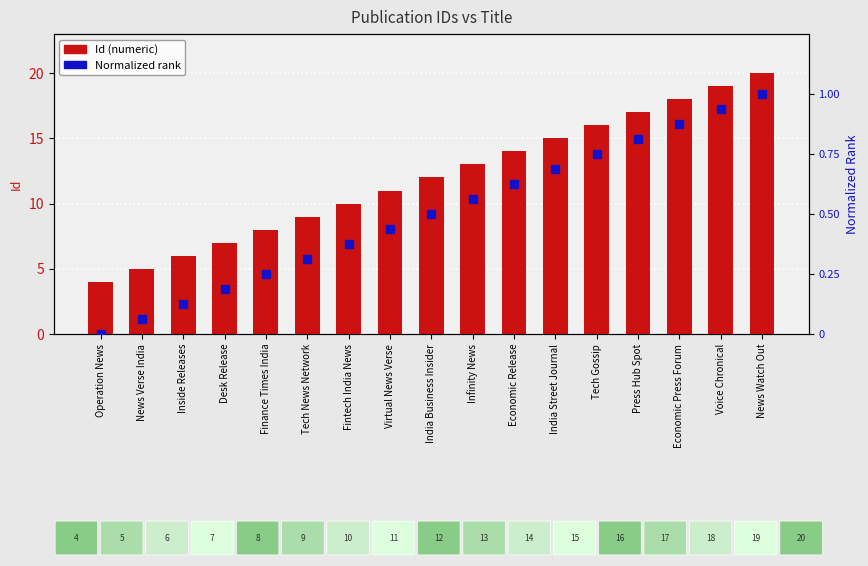

Is the value of Normalized rank at Inside Releases greater than the value of Id (numeric) at Economic Press Forum?

No